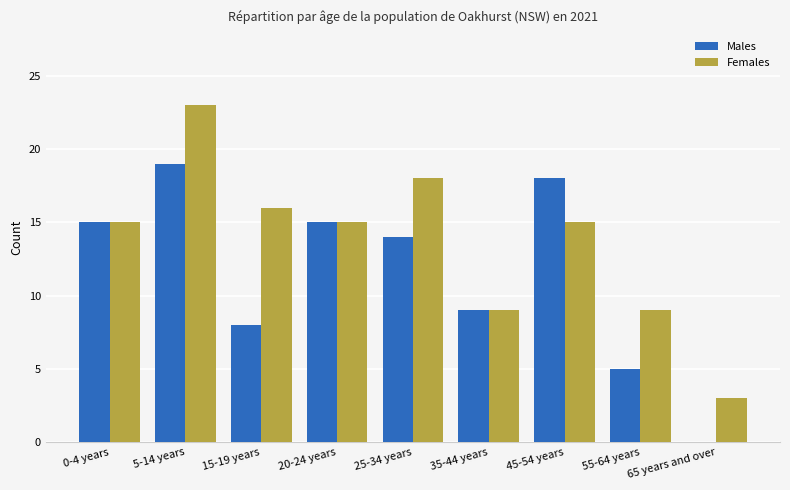

Which series has the largest total across all categories?

Females